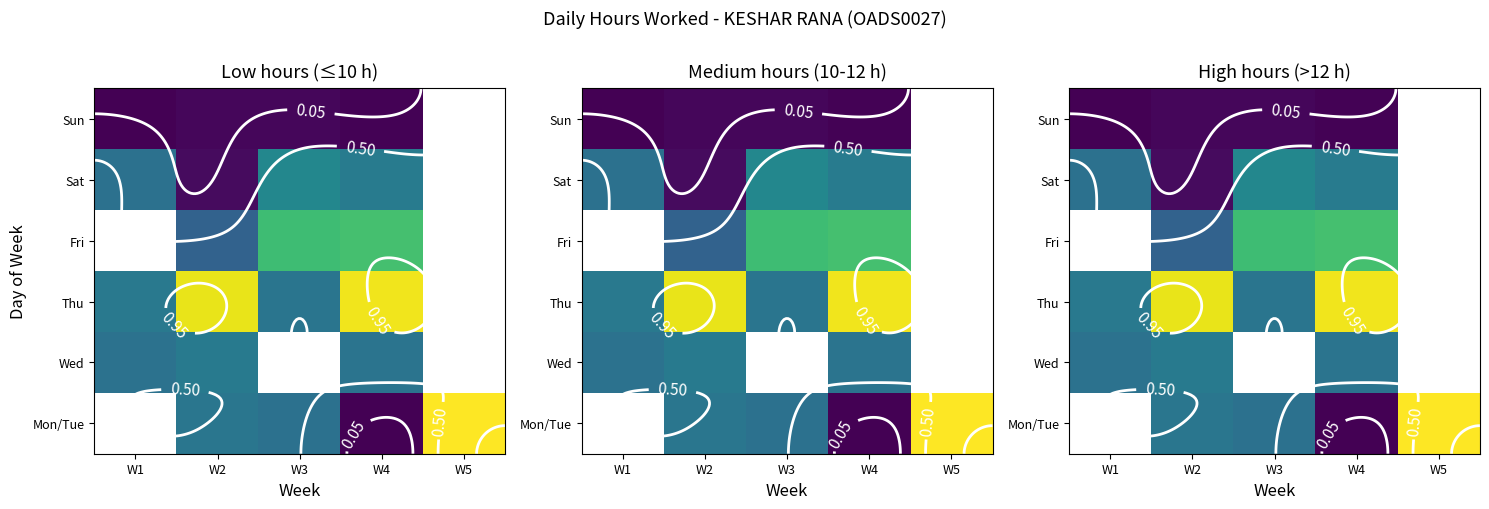

List the series in order of their peak value, highest first.

Mon/Tue, Thu, Wed, Fri, Sat, Sun